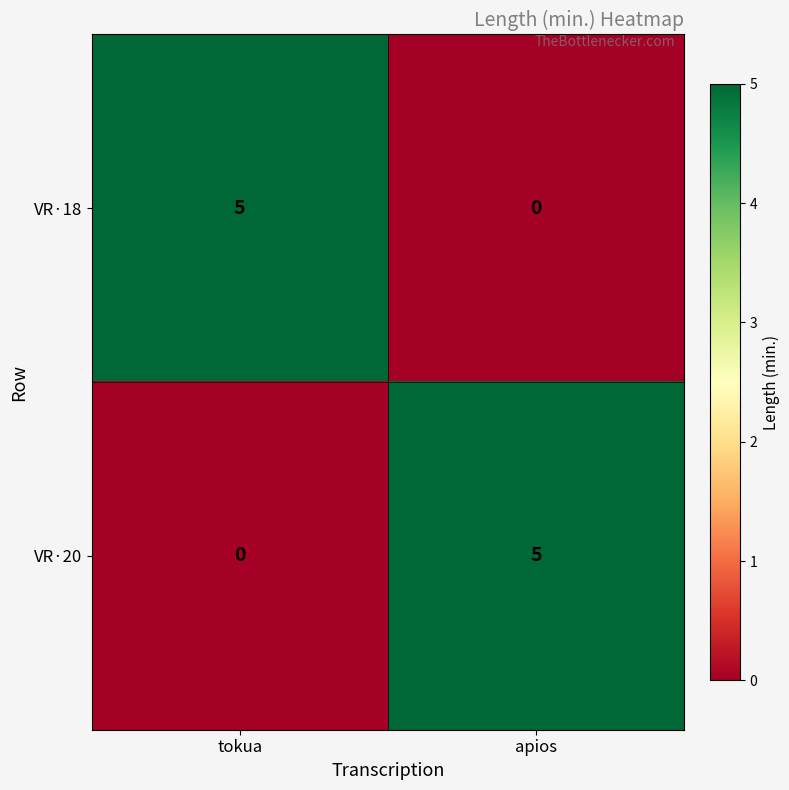

What is the total value across all series at apios?

5